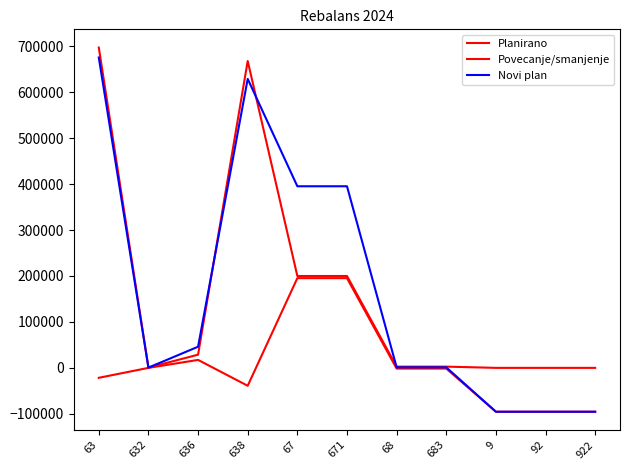

Does the chart display data point markers on the line(s)?

No